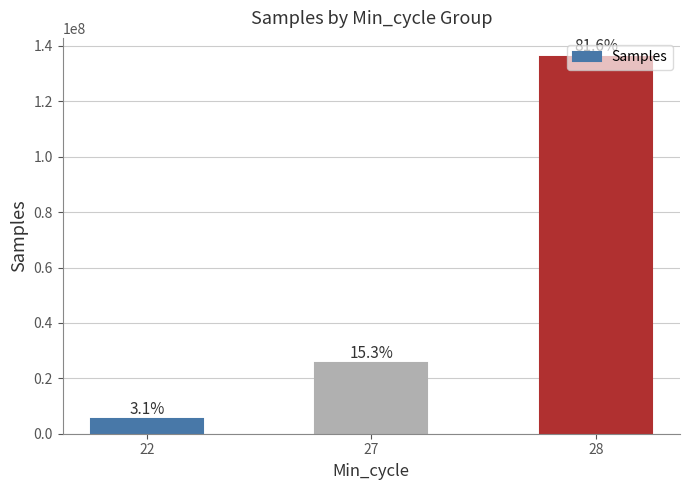

List the labels in order of value, smallest first.

22, 27, 28